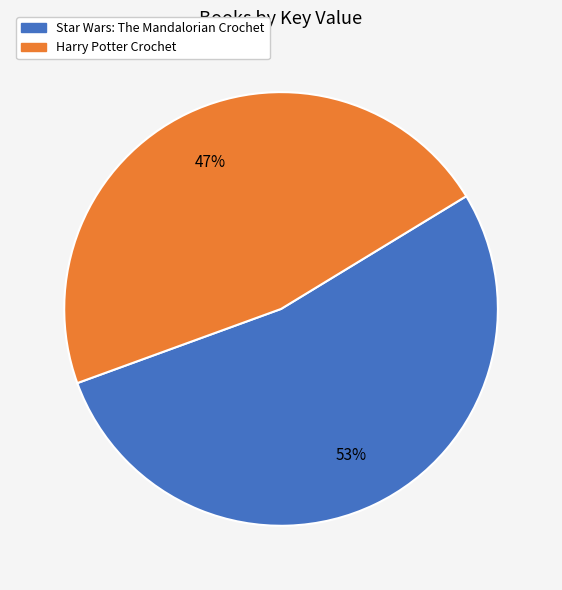

To the nearest percent, what is the difference between the largest and smallest slice percentages?

6%